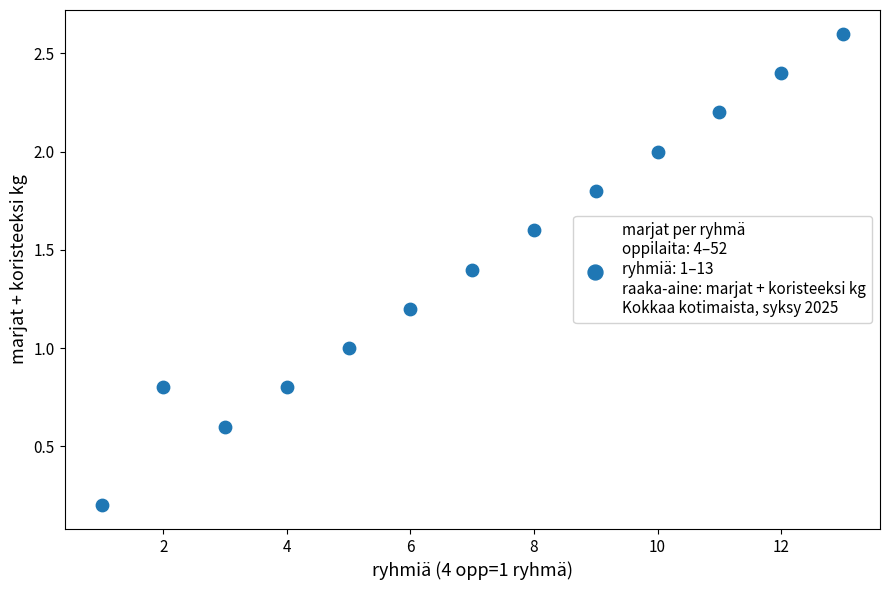

What is the range of X values (max minus min)?

12.0